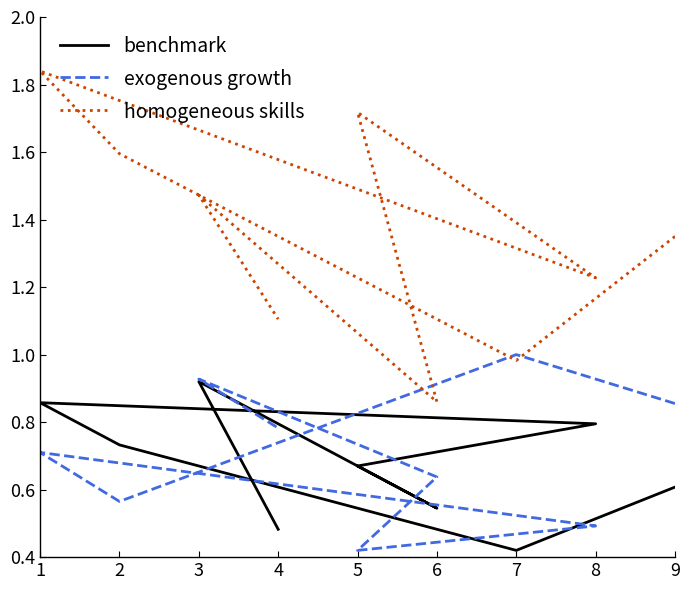

Reading left to right, what are all the values shown in this chart?

benchmark: 0.6	0.4	0.7	0.9	0.8	0.7	0.5	0.9	0.5
exogenous growth: 0.9	1.0	0.6	0.7	0.5	0.4	0.6	0.9	0.8
homogeneous skills: 1.4	1.0	1.6	1.8	1.2	1.7	0.9	1.5	1.1